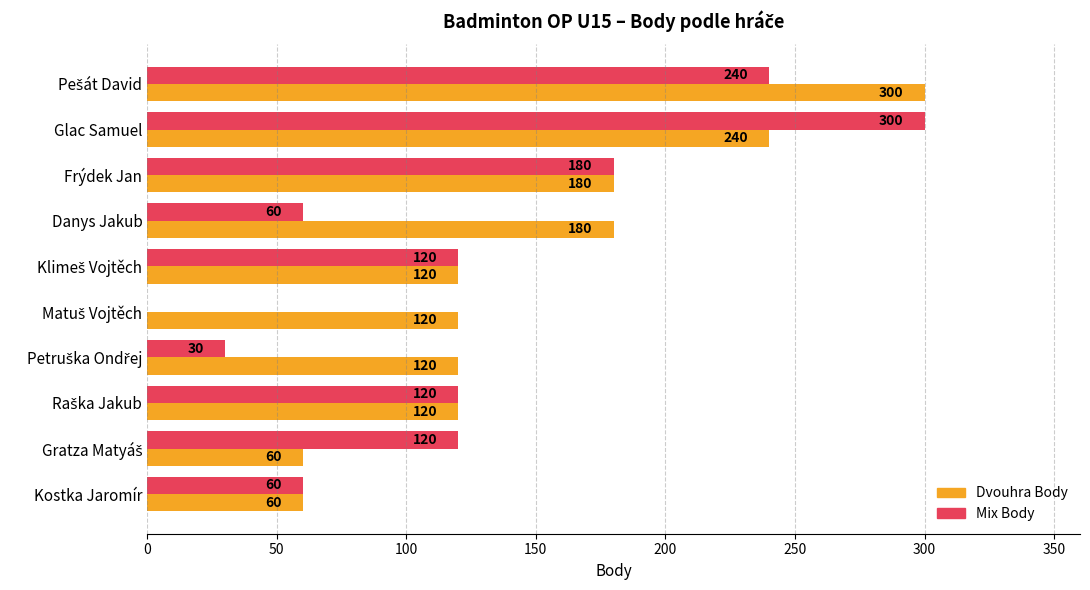

The Mix Body series shows 300 at Glac Samuel. True or false?

True